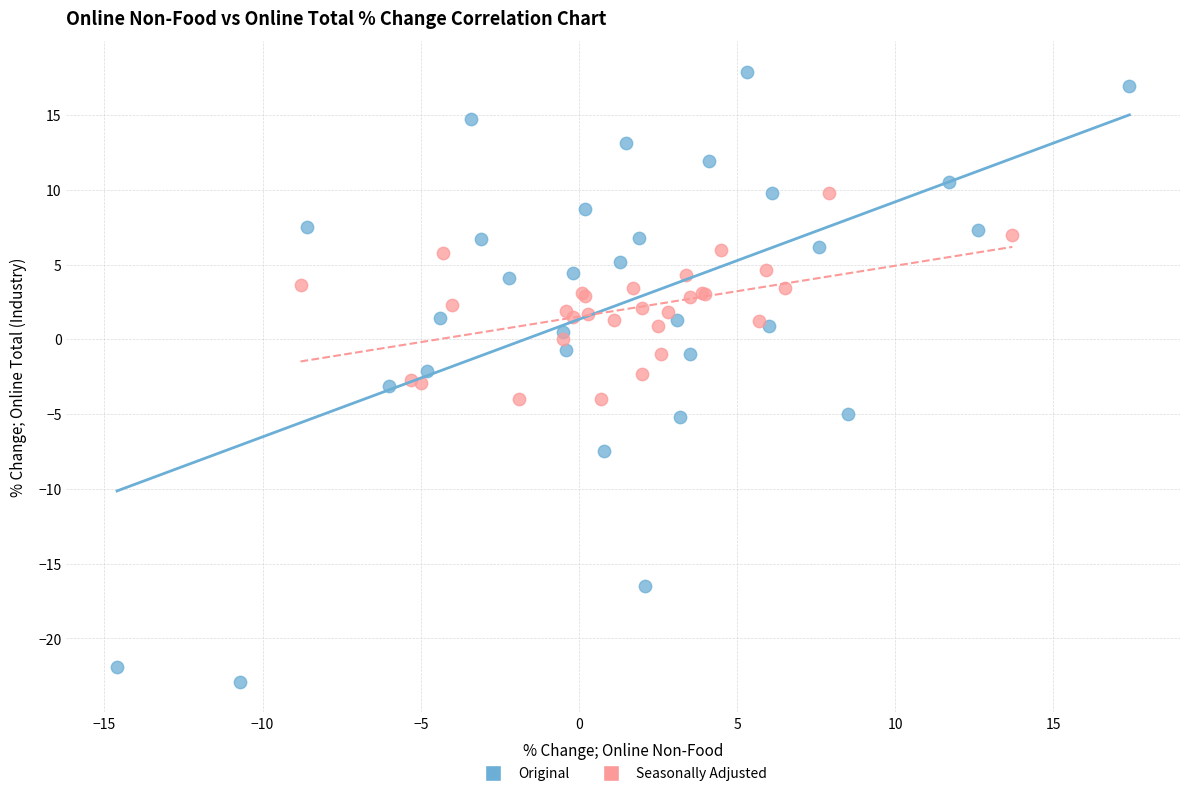

What are all the series names shown in the legend?

Original, Seasonally Adjusted